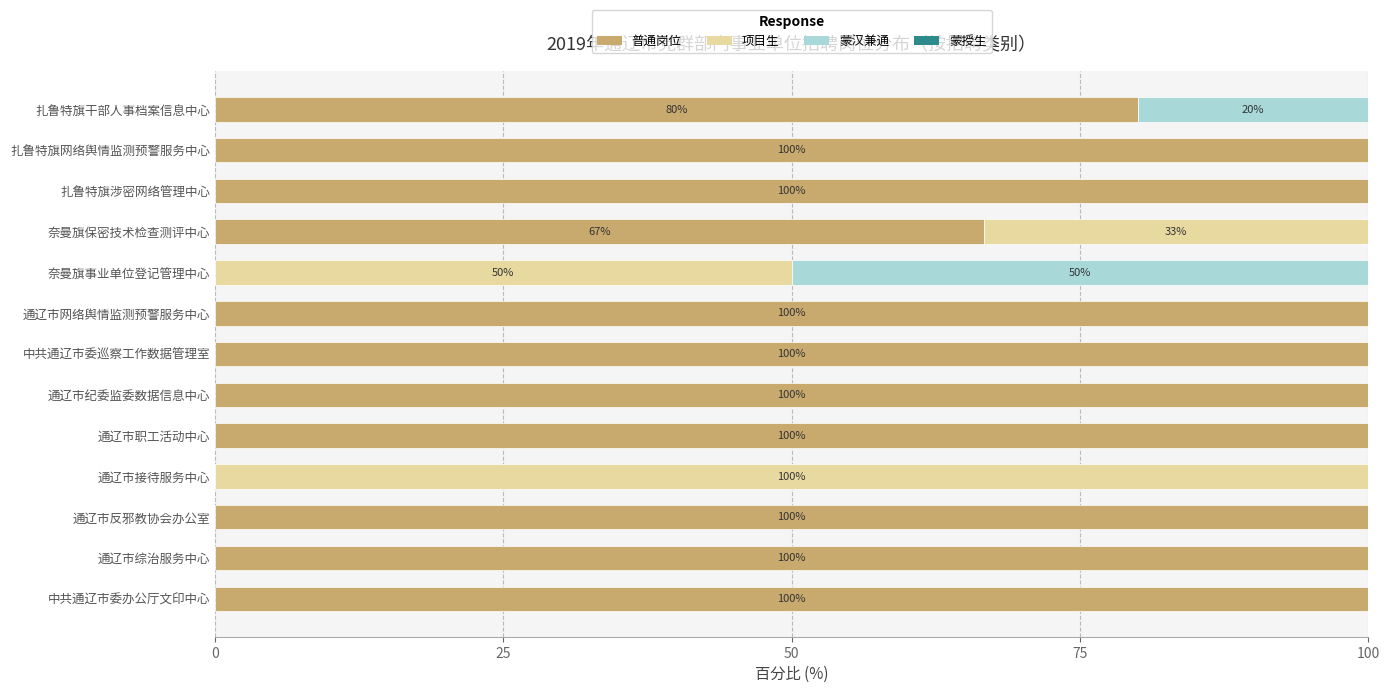

What is the sum of the 普通岗位 values at 通辽市纪委监委数据信息中心 and 扎鲁特旗涉密网络管理中心?

200.0